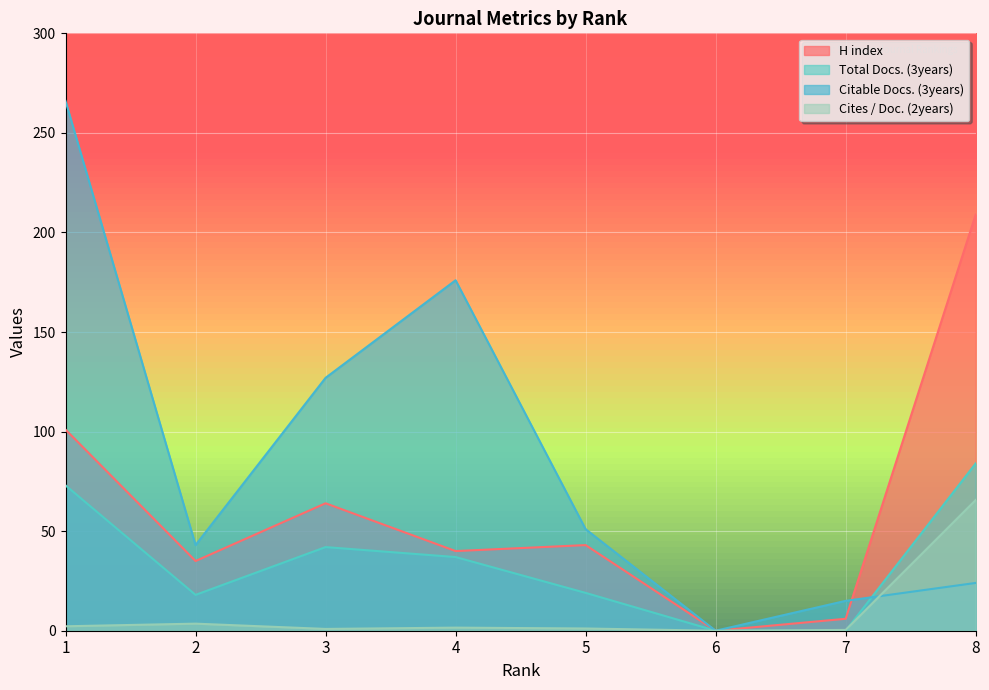

Where is the first local minimum for Citable Docs. (3years)?

2